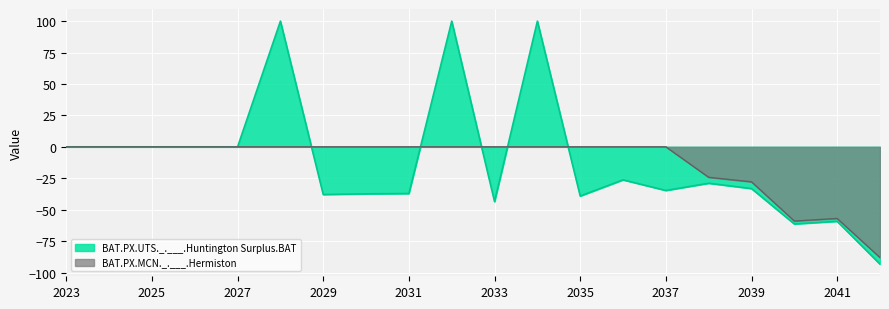

True or false: BAT.PX.MCN._.___.Hermiston has a value of 0.0 at 2023.

True